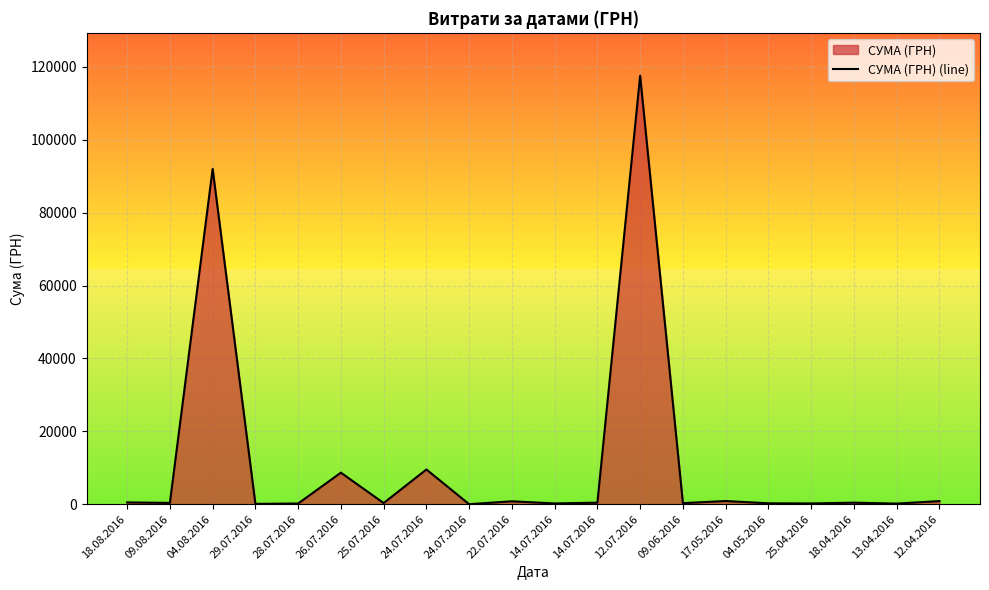

The value at 04.08.2016 is 91998.9. True or false?

True